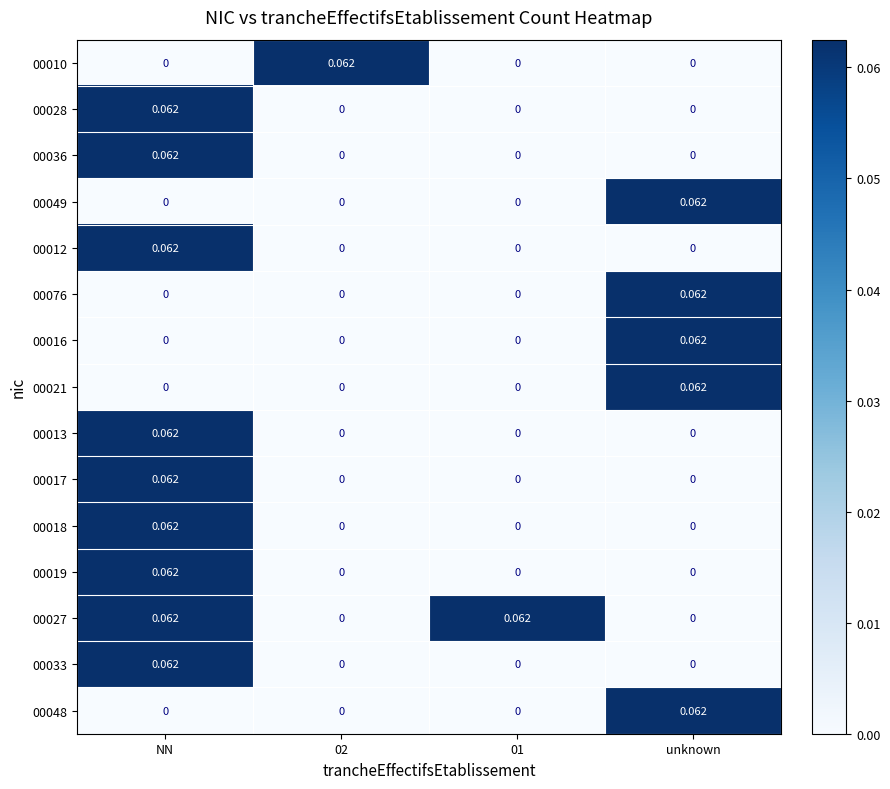

How many data points in 00036 are above 0?

1